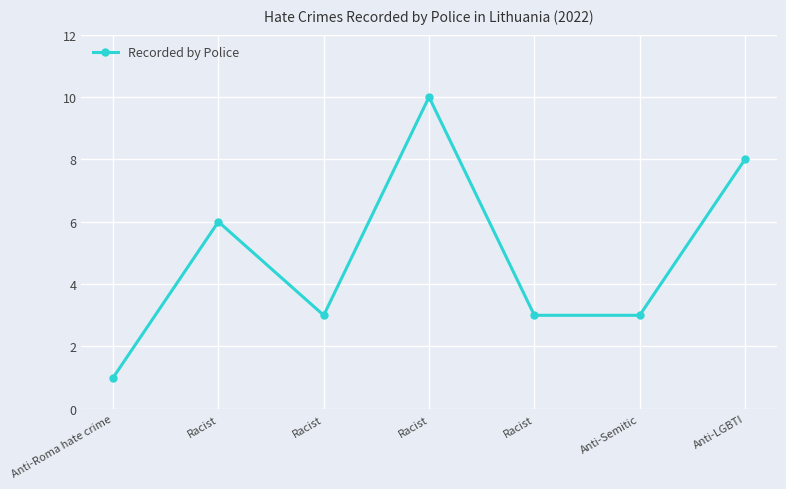

How many values are between 3 and 8?

5